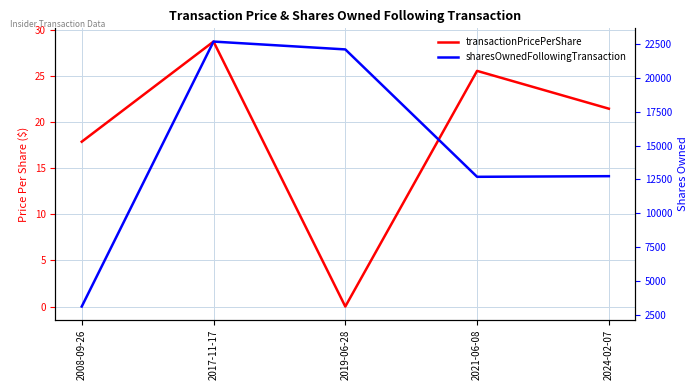

How many data points in sharesOwnedFollowingTransaction are above 12742?

2